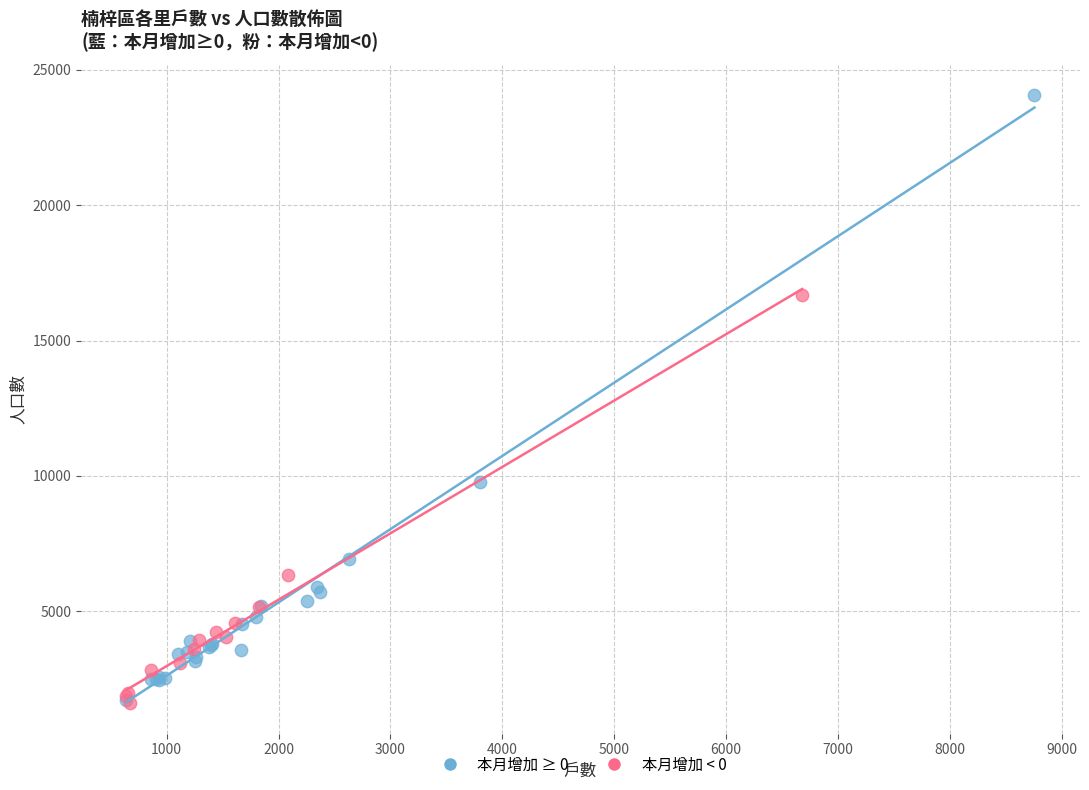

Which series contains the highest Y value?

本月增加 ≥ 0